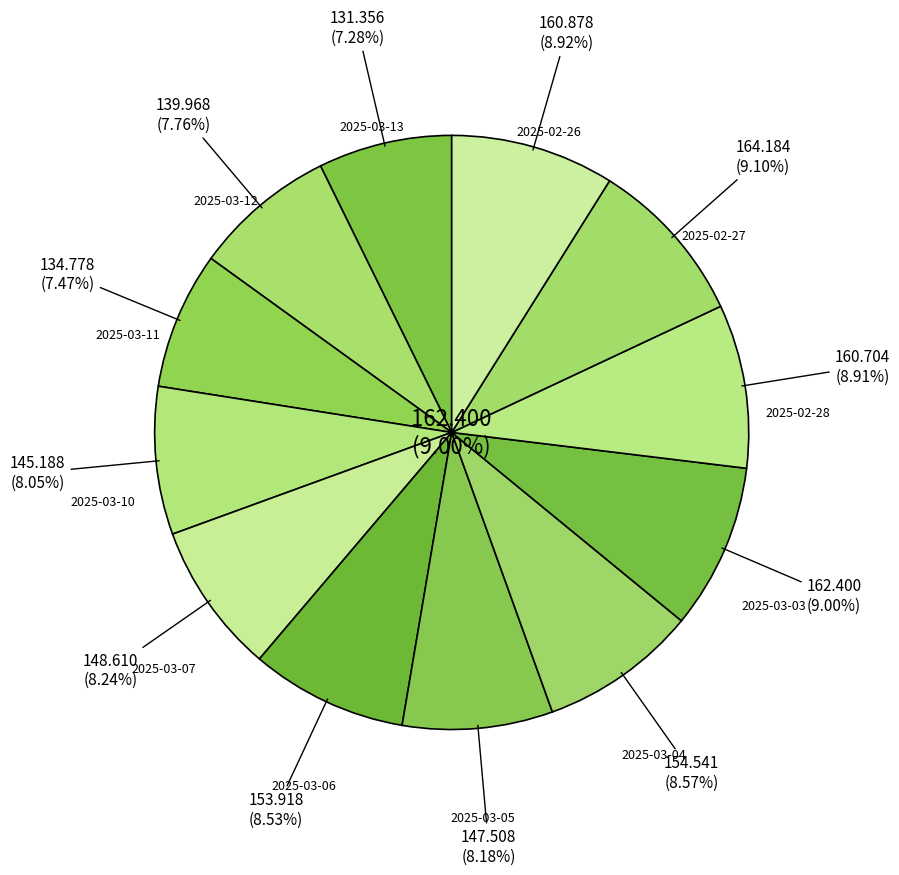

The 2025-03-03 slice represents 9% of the pie. True or false?

True